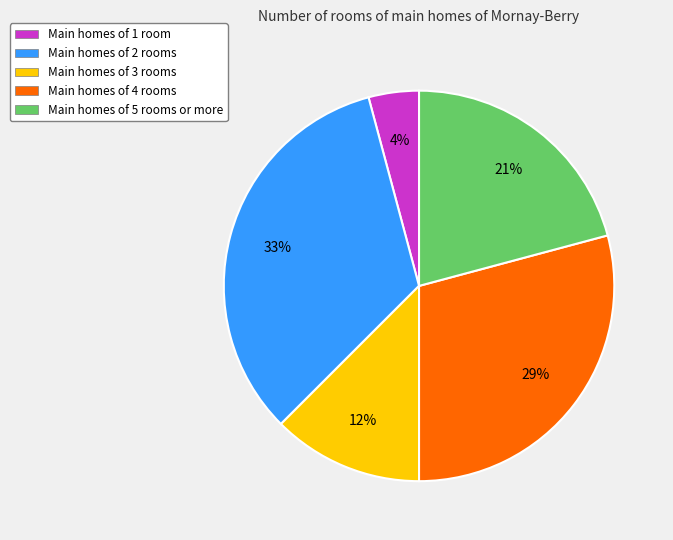

Is the sum of Main homes of 1 room and Main homes of 3 rooms greater than half?

No